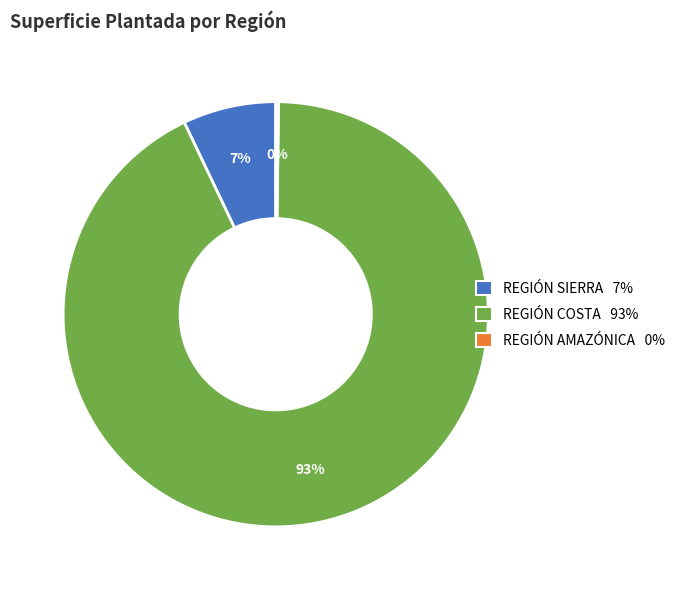

Between REGIÓN COSTA and REGIÓN SIERRA, which is larger?

REGIÓN COSTA